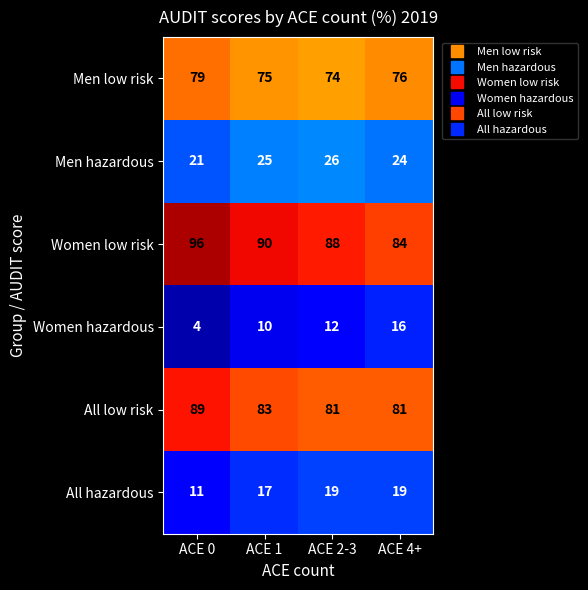

What is the lowest value of the Men low risk series?

74